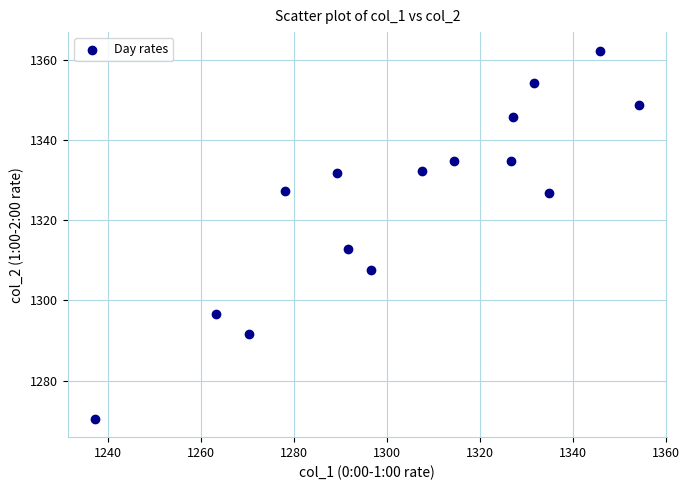

What Y value in the scatter plot is closest to 1316?

1312.9